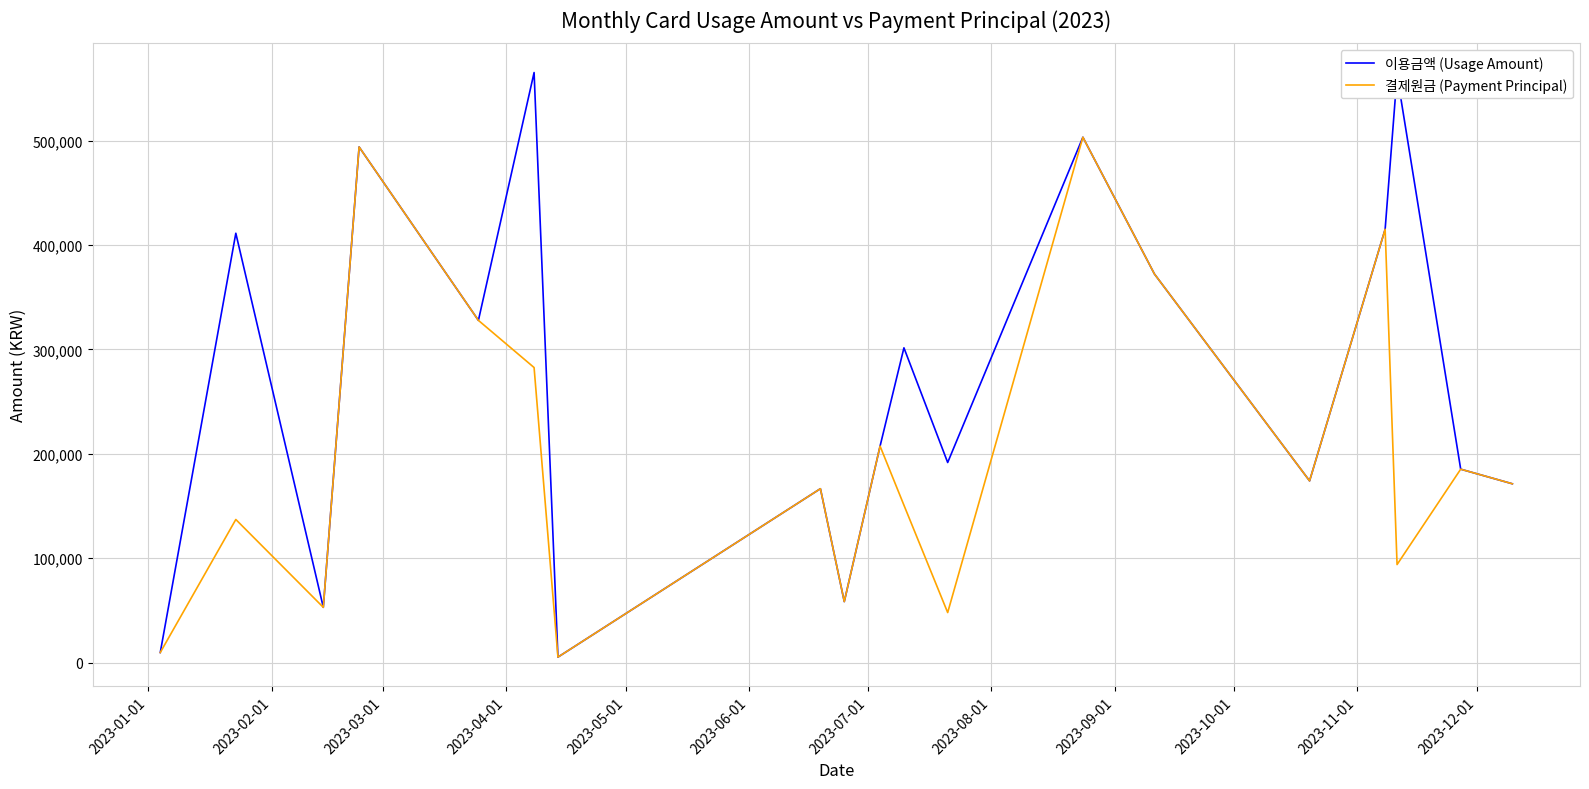

What is the average value of the 결제원금 (Payment Principal) series?

202953